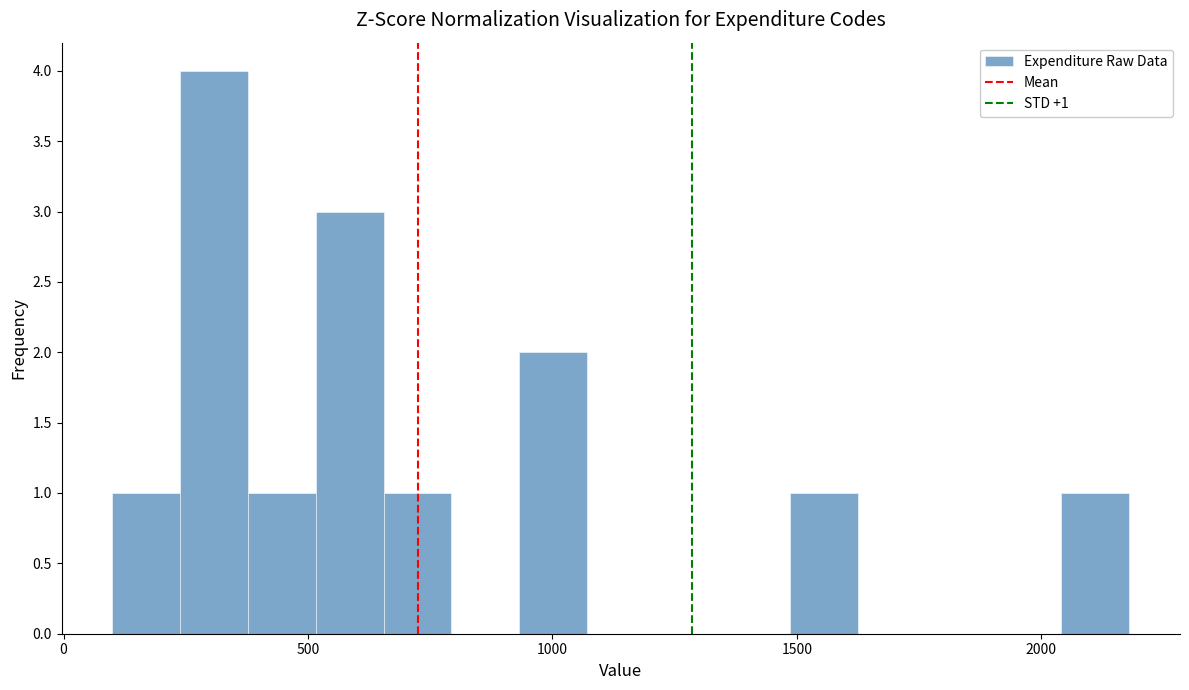

Around what value on the x-axis is the tallest bar? Give the approximate position of its centre, as read against the axis.

300